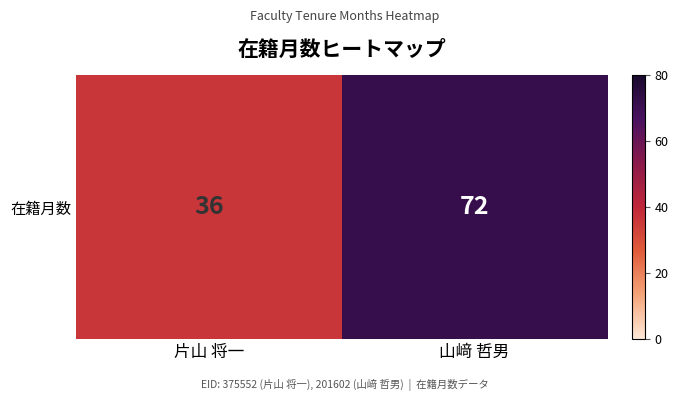

How many values are below 72?

1